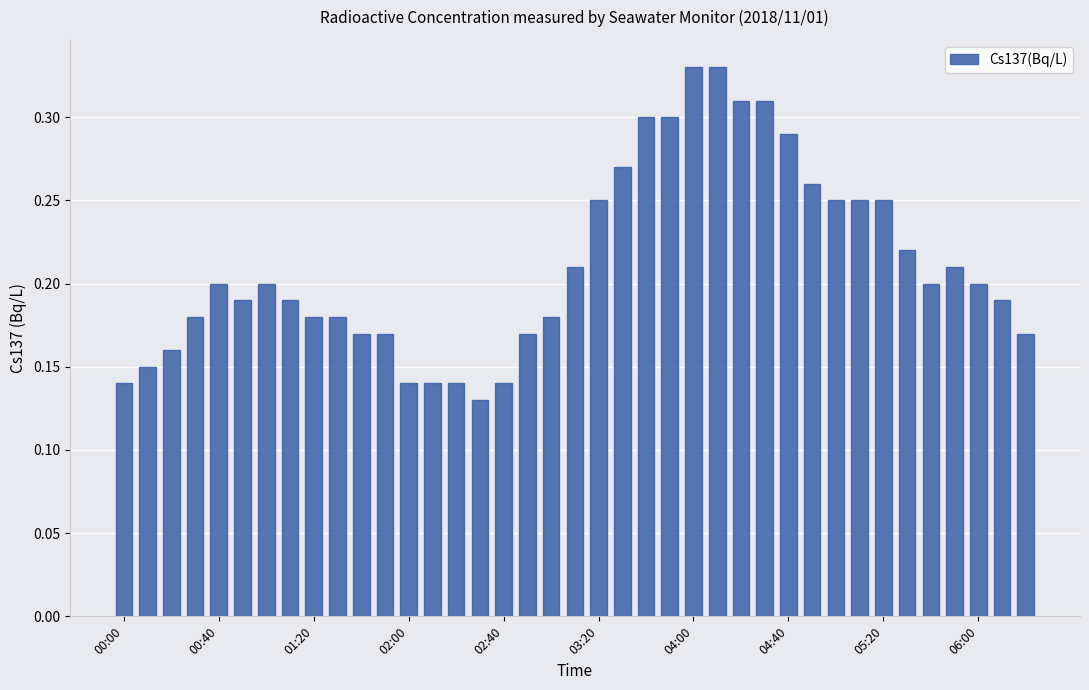

How many values are between 0 and 1?

39